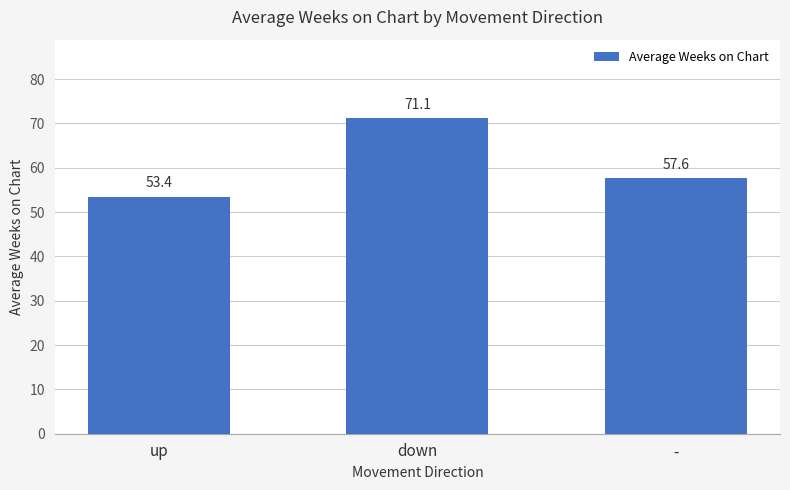

Rank the categories by value from lowest to highest.

up, -, down